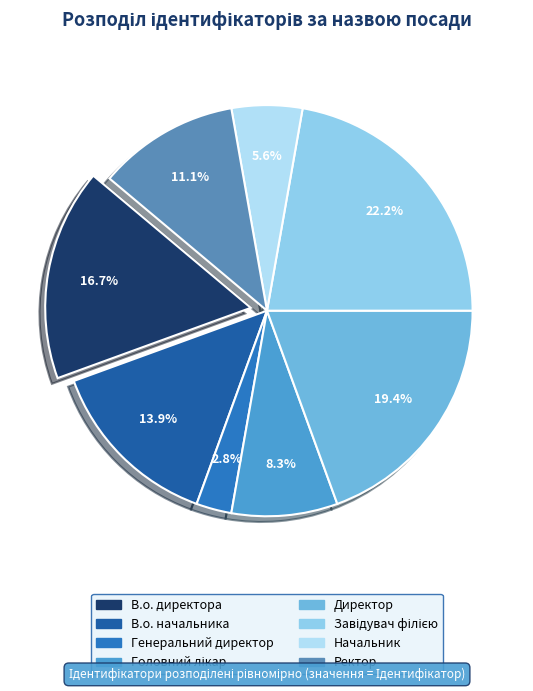

How many slices are in this pie chart?

8